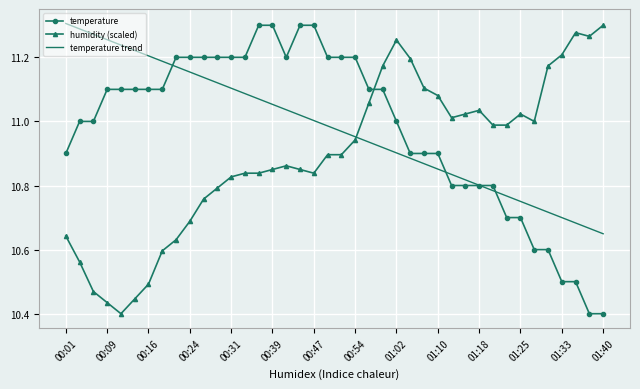

True or false: humidity (scaled) and temperature trend intersect in this chart.

True